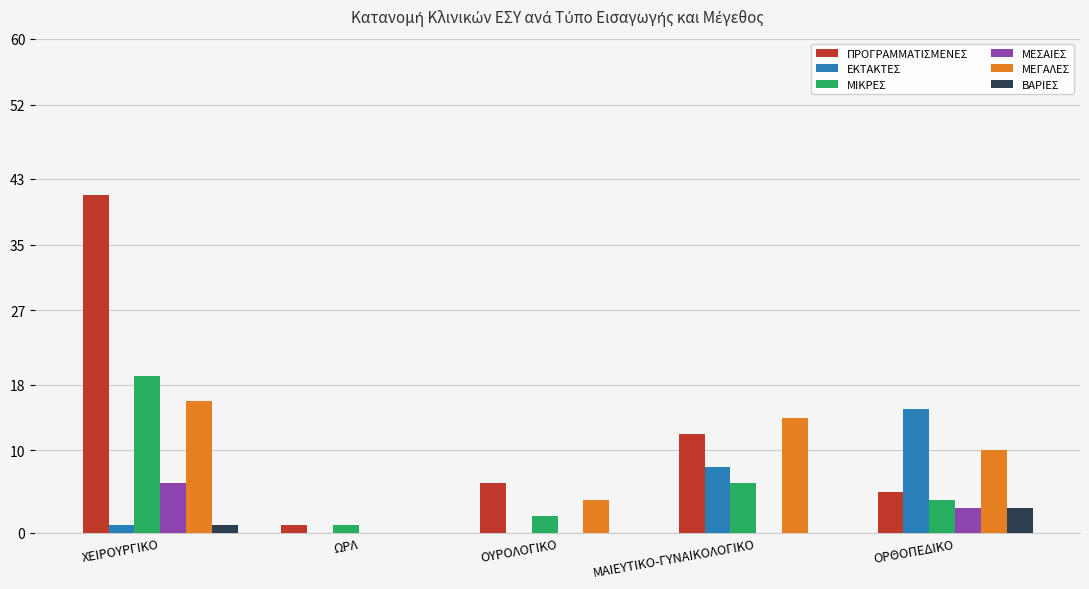

How many data points does each series have?

5